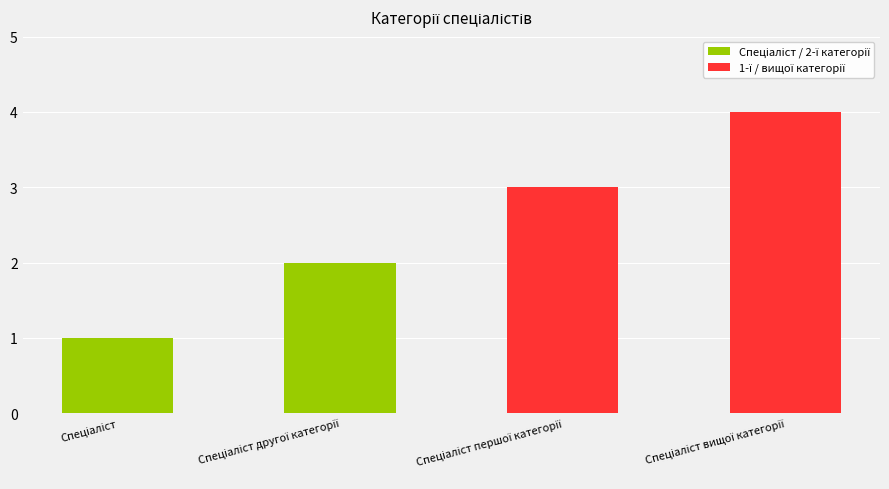

What is the maximum value shown in the chart?

4